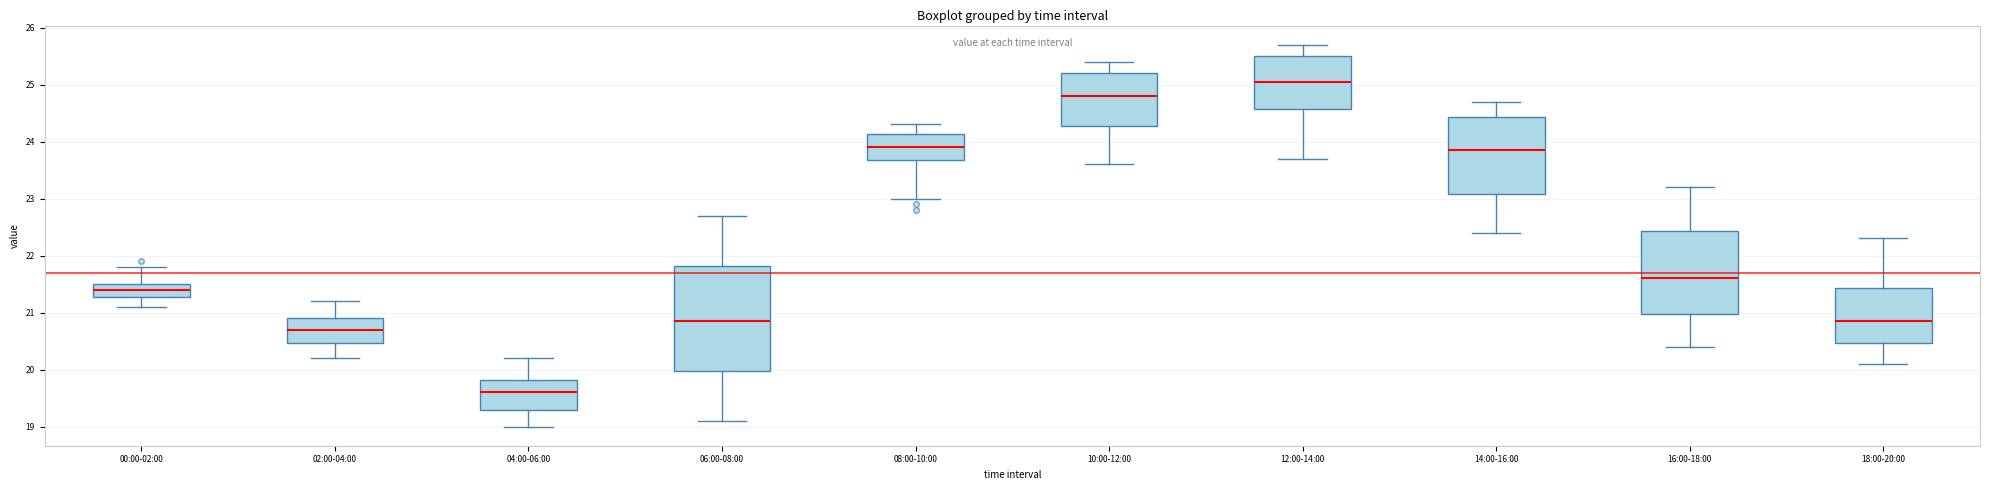

Reading left to right, transcribe this box plot: for each box, give where its median line is, the range the box spans, and where its two whiskers end, as read against the y-axis. The values are not printed on the chart, so give them approximately, as read against the axis.

00:00-02:00: median 21.4, box 21.3 to 21.5, whiskers 21.1 to 21.8
02:00-04:00: median 20.7, box 20.5 to 20.9, whiskers 20.2 to 21.2
04:00-06:00: median 19.6, box 19.3 to 19.8, whiskers 19.0 to 20.2
06:00-08:00: median 20.9, box 20.0 to 21.8, whiskers 19.1 to 22.7
08:00-10:00: median 23.9, box 23.7 to 24.1, whiskers 23.0 to 24.3
10:00-12:00: median 24.8, box 24.3 to 25.2, whiskers 23.6 to 25.4
12:00-14:00: median 25.1, box 24.6 to 25.5, whiskers 23.7 to 25.7
14:00-16:00: median 23.9, box 23.1 to 24.4, whiskers 22.4 to 24.7
16:00-18:00: median 21.6, box 21.0 to 22.4, whiskers 20.4 to 23.2
18:00-20:00: median 20.9, box 20.5 to 21.4, whiskers 20.1 to 22.3